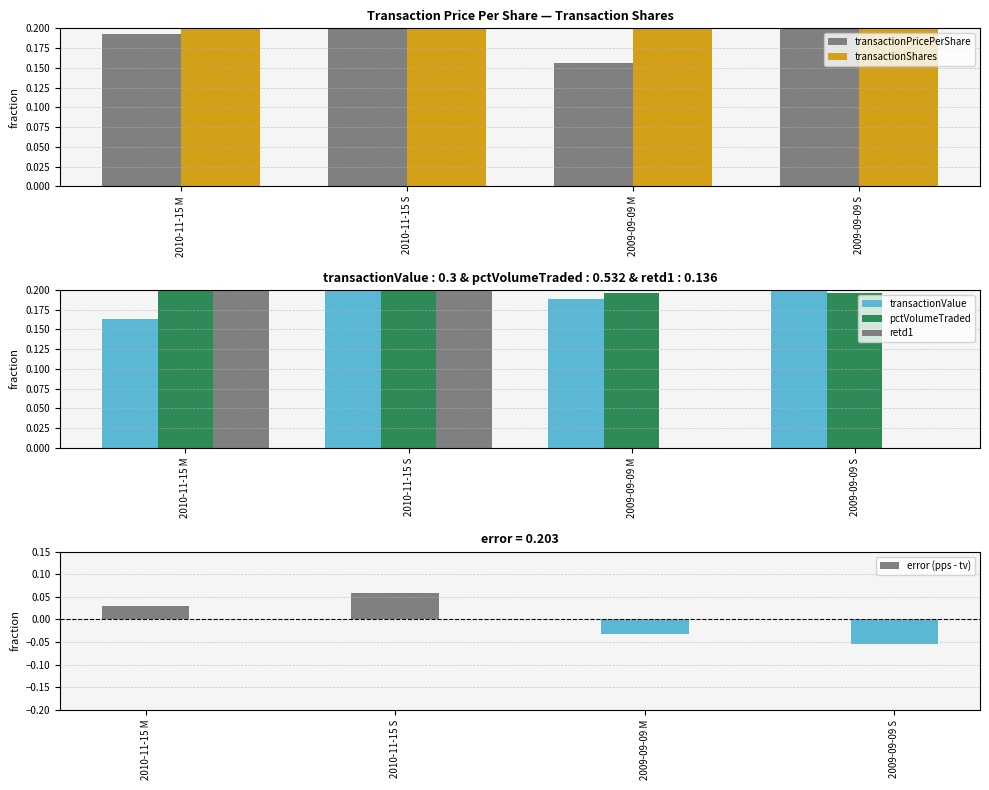

At which label does error (pps - tv) reach its minimum?

2009-09-09 S